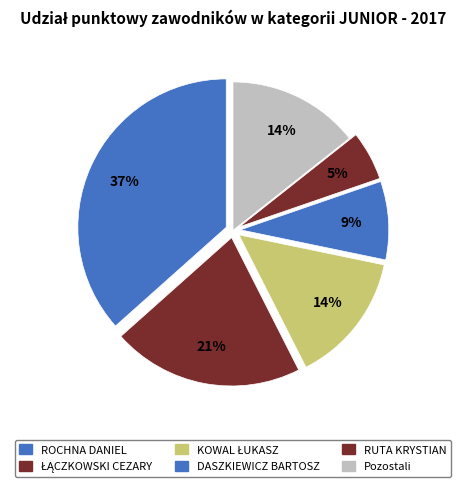

How many slices are in this pie chart?

6